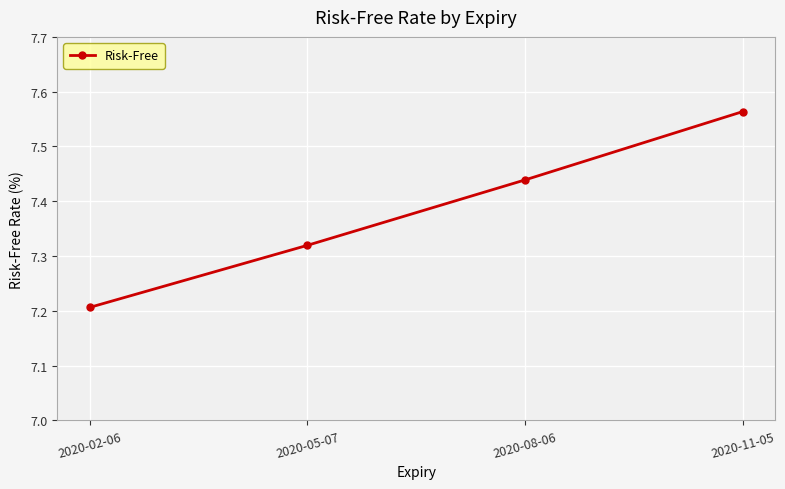

Which category has the lowest value across all series?

2020-02-06